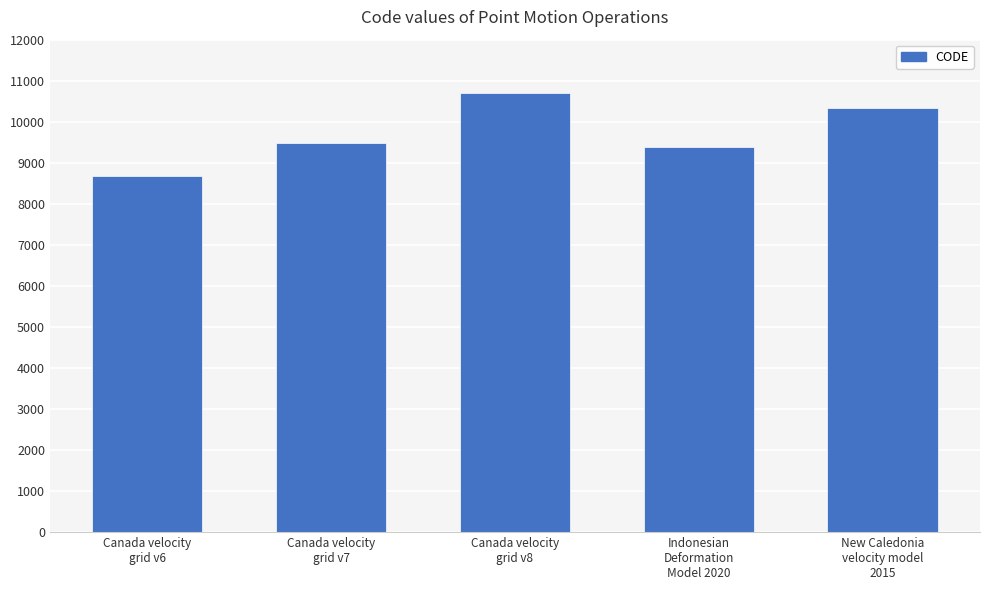

True or false: the data shows 14391 at Canada velocity
grid v6.

False